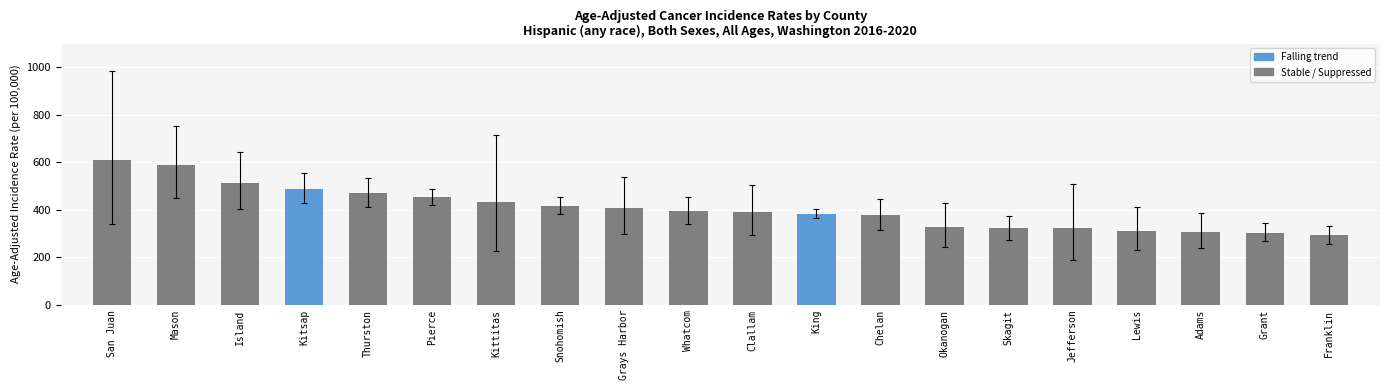

Which label corresponds to the largest value in the chart?

San Juan